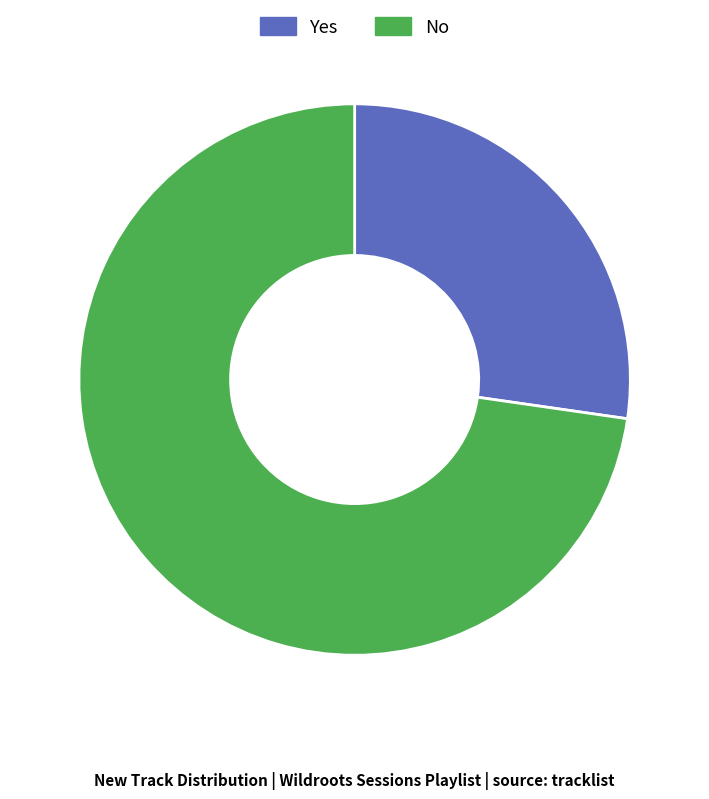

Rank the categories by value from highest to lowest.

No, Yes